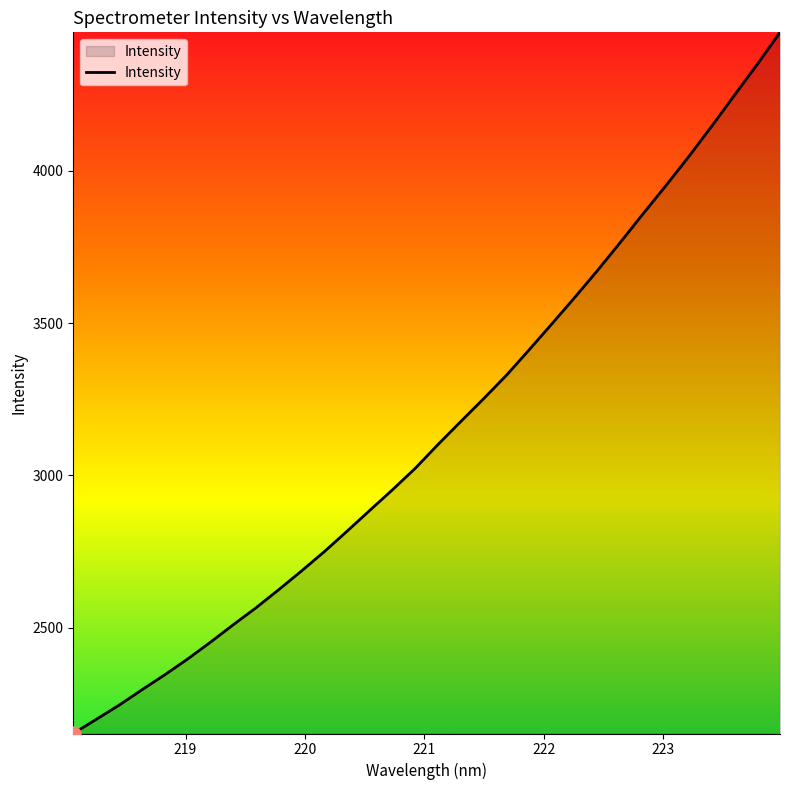

What is the smallest value displayed?

2152.4